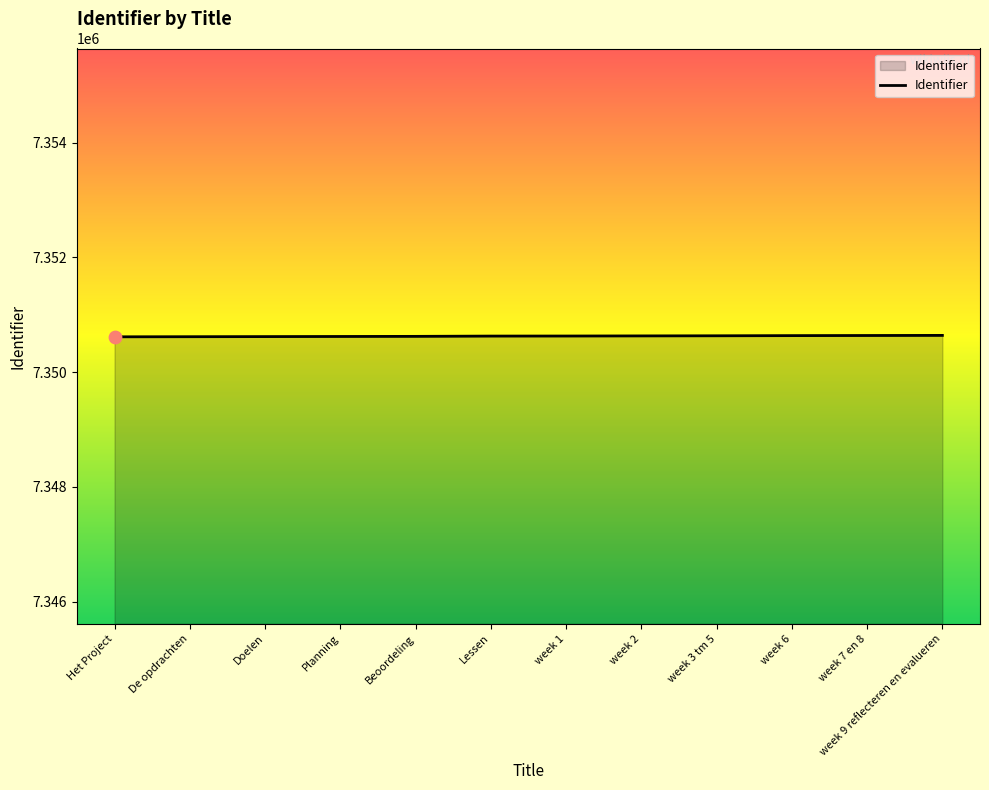

Approximately how many times larger is the value at Het Project compared to Beoordeling?

1.0